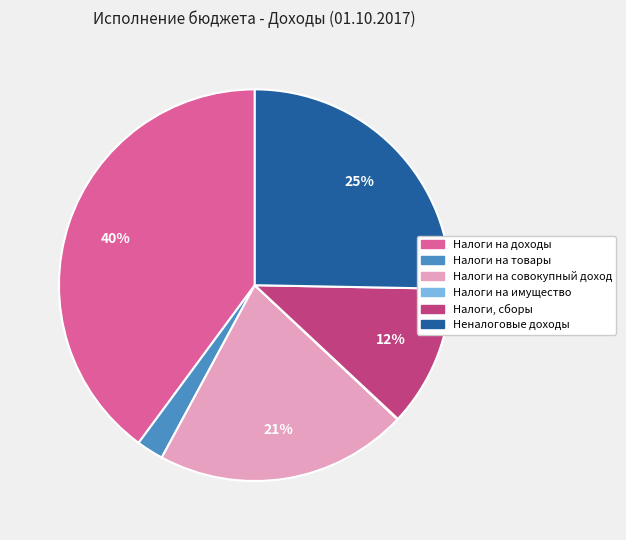

Does any single category account for the majority?

No